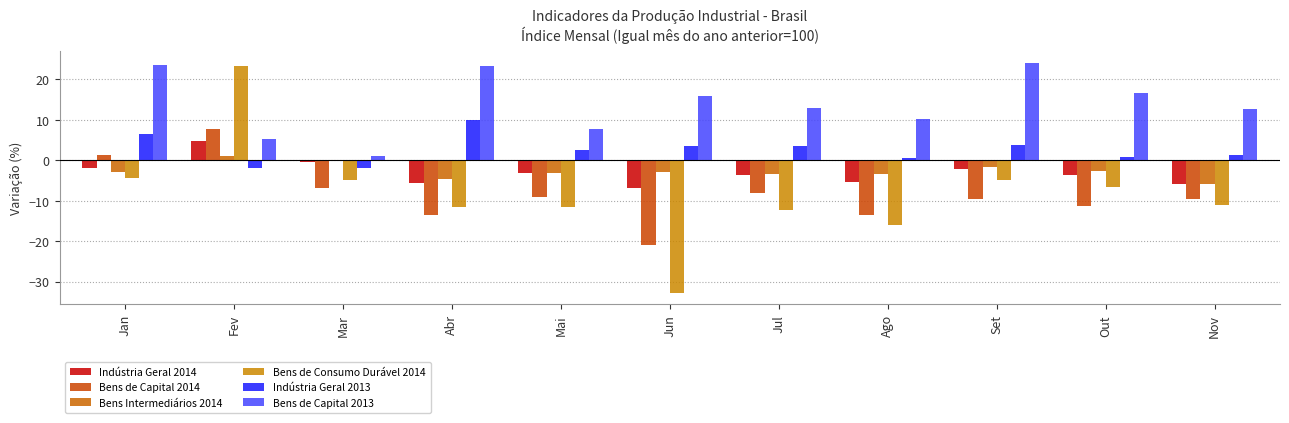

What is the value of the Indústria Geral 2013 bar at the 5th from the left?

2.5